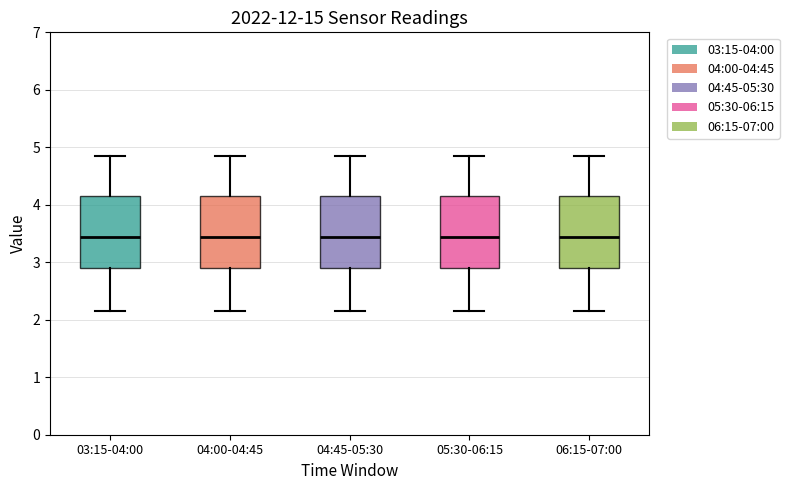

Reading left to right, read every box against the y-axis: the position of its median line, the range the box covers, and the ends of its whiskers. The values are not printed on the chart, so give them approximately, as read against the axis.

03:15-04:00: median 3.4, box 2.9 to 4.2, whiskers 2.2 to 4.9
04:00-04:45: median 3.4, box 2.9 to 4.2, whiskers 2.2 to 4.9
04:45-05:30: median 3.4, box 2.9 to 4.2, whiskers 2.2 to 4.9
05:30-06:15: median 3.4, box 2.9 to 4.2, whiskers 2.2 to 4.9
06:15-07:00: median 3.4, box 2.9 to 4.2, whiskers 2.2 to 4.9